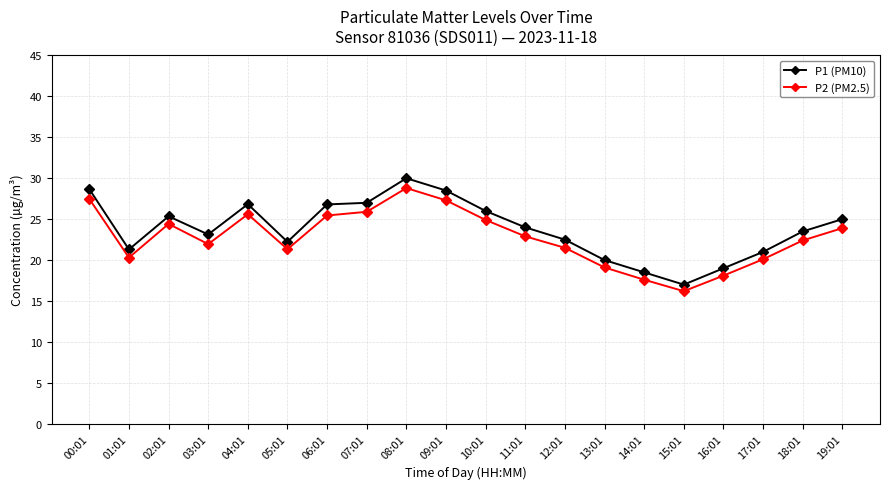

What position from the right is 14:01?

6